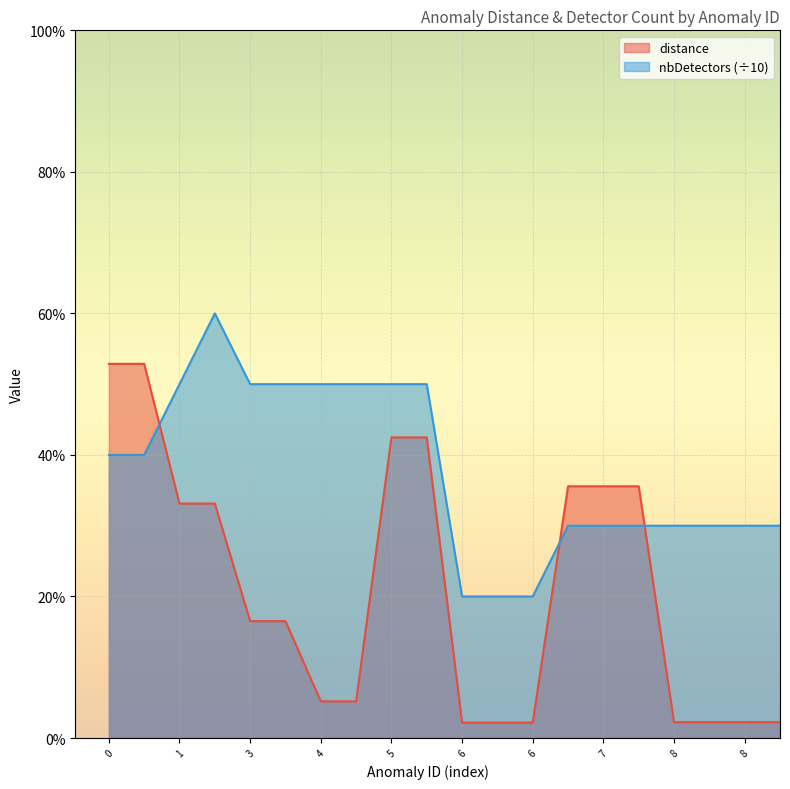

List the series in order of their peak value, highest first.

nbDetectors (÷10), distance